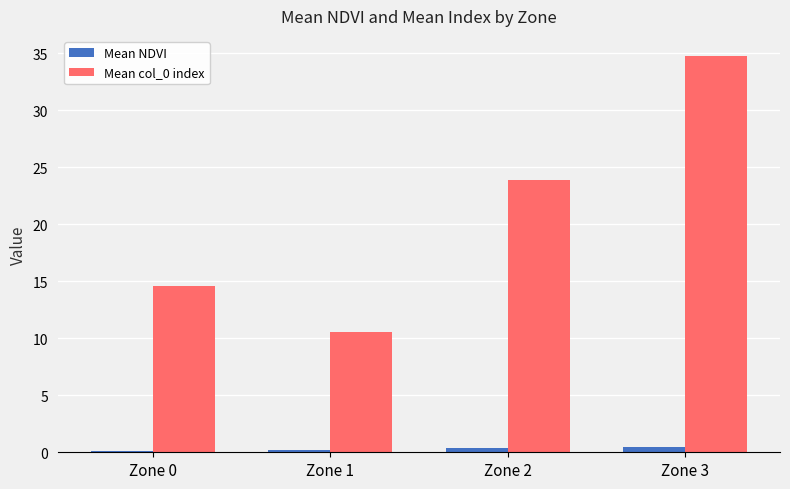

How many categories are shown in the chart?

4